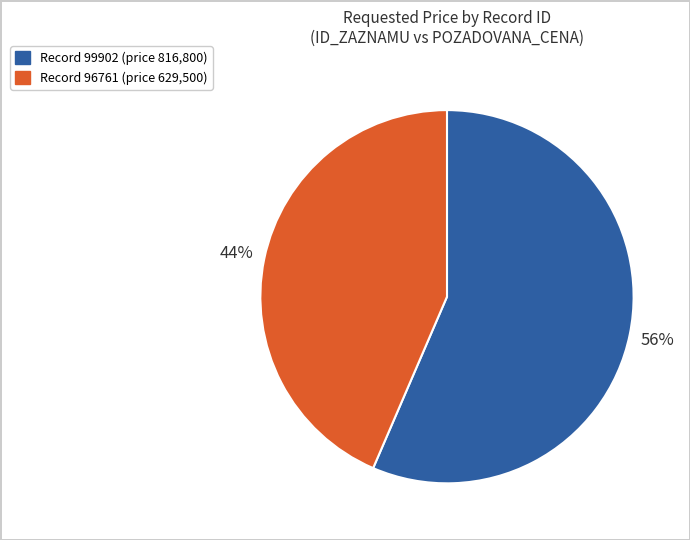

Does any single category account for the majority?

Yes